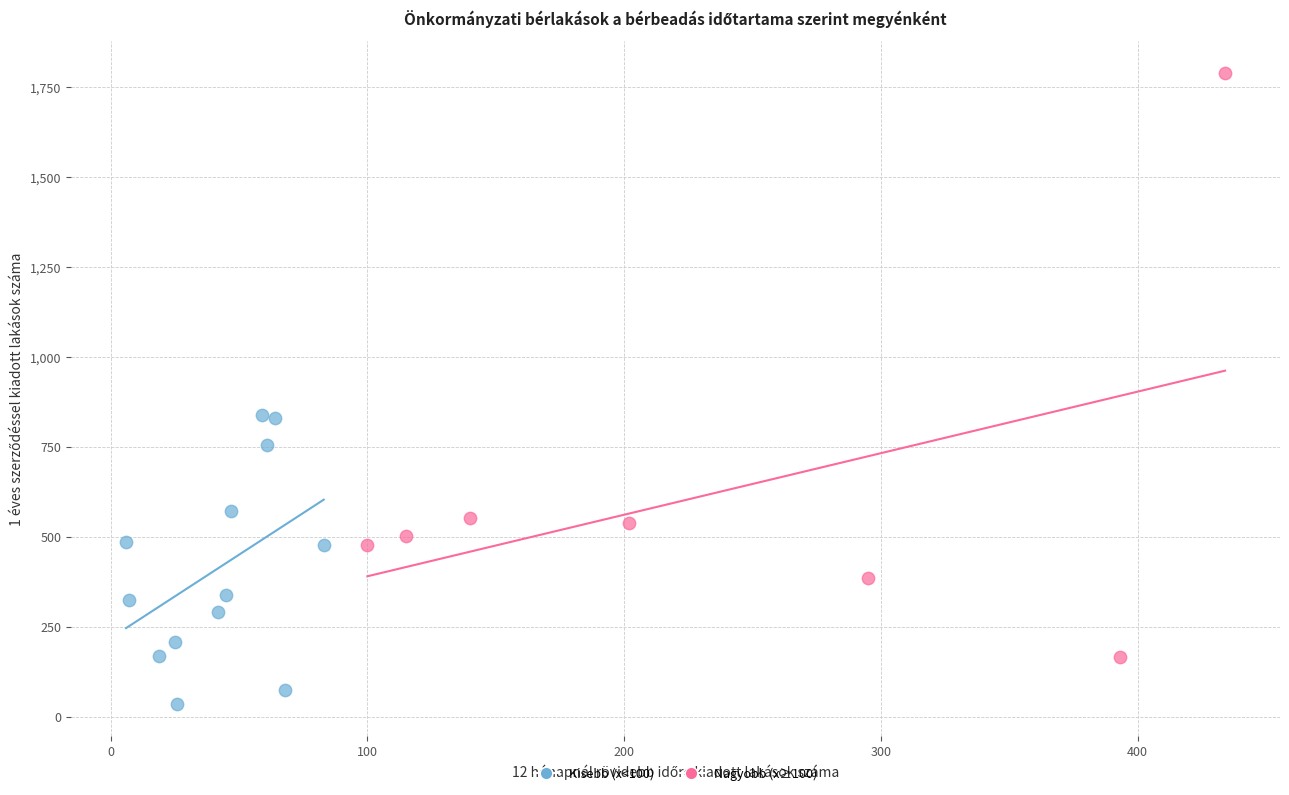

Which series has the largest Y range (max minus min)?

Nagyobb (x≥100)